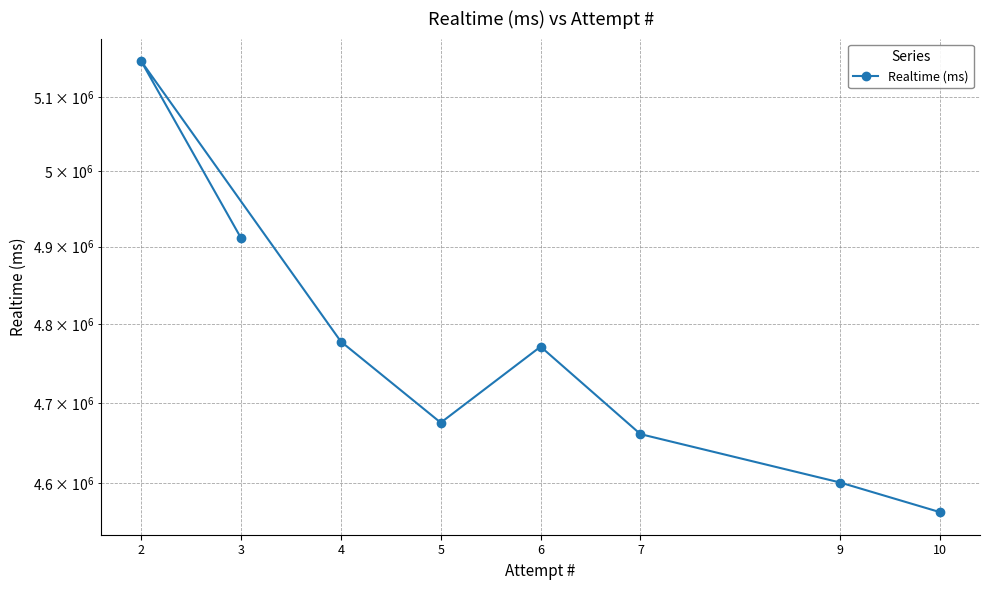

What is the value of the 8th point from the left?

4564757